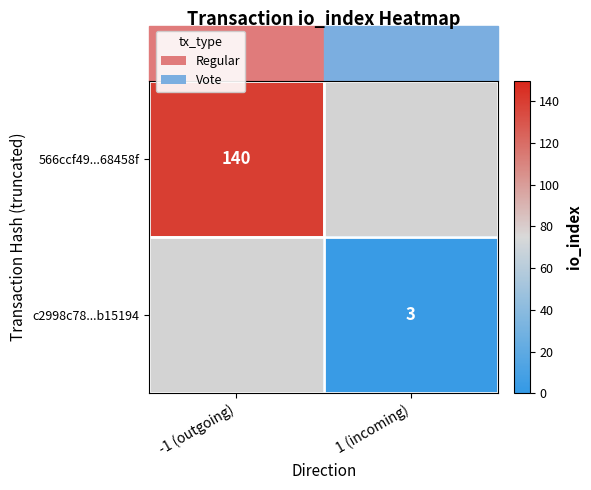

The value of 566ccf49...68458f at -1 (outgoing) is 140. True or false?

True